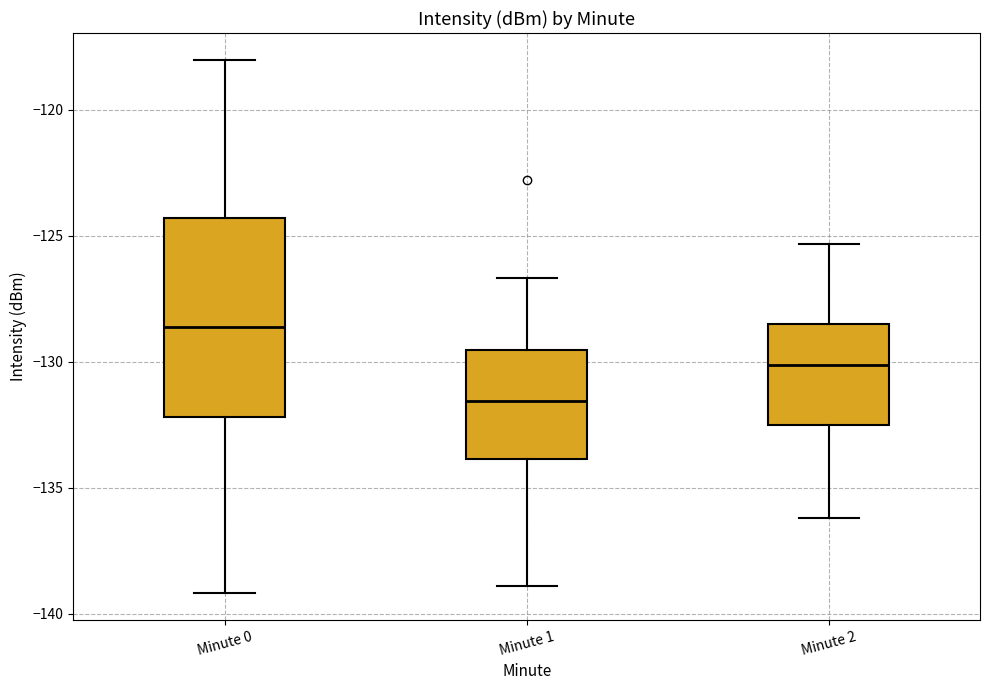

Where does the median line of the box for Minute 2 sit on the y-axis? The values are not printed on the chart, so give them approximately, as read against the axis.

-130.0